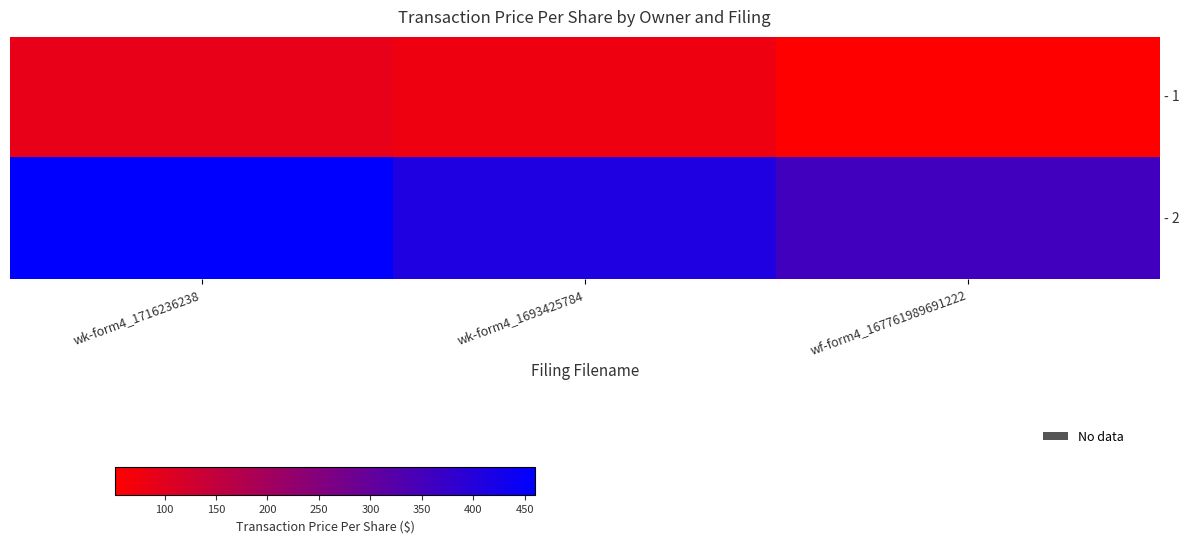

Rank the series by their maximum value, from highest to lowest.

- 2, - 1